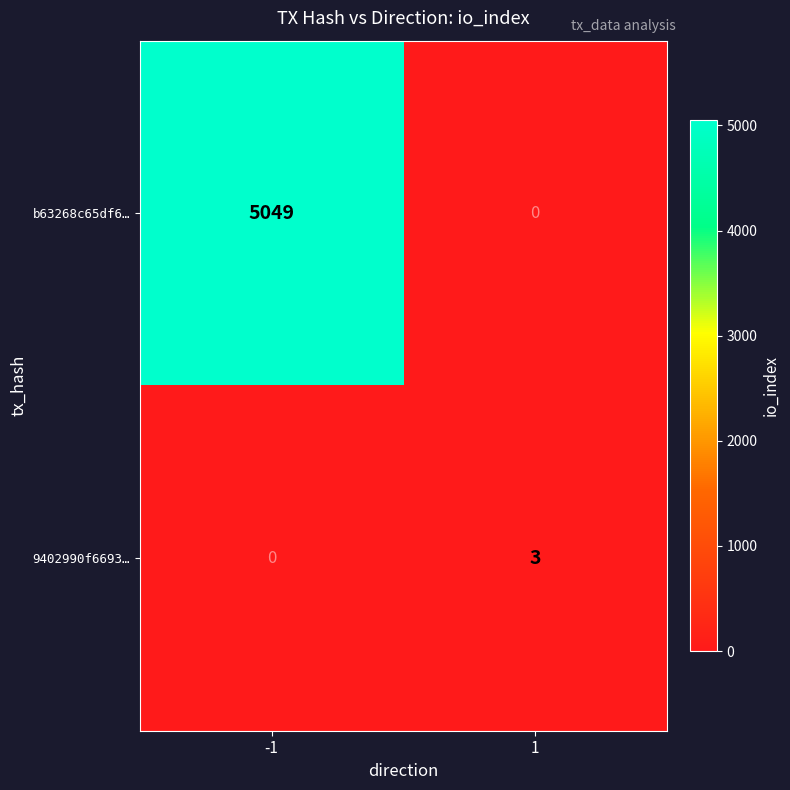

At which label does 9402990f6693… reach its minimum?

-1